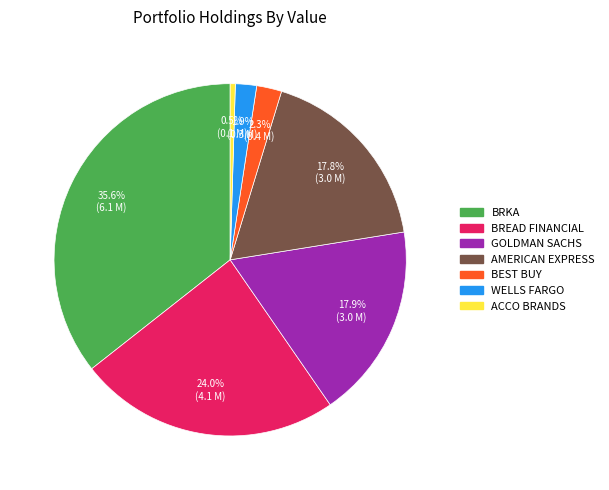

Is there any slice that represents more than half of the pie?

No